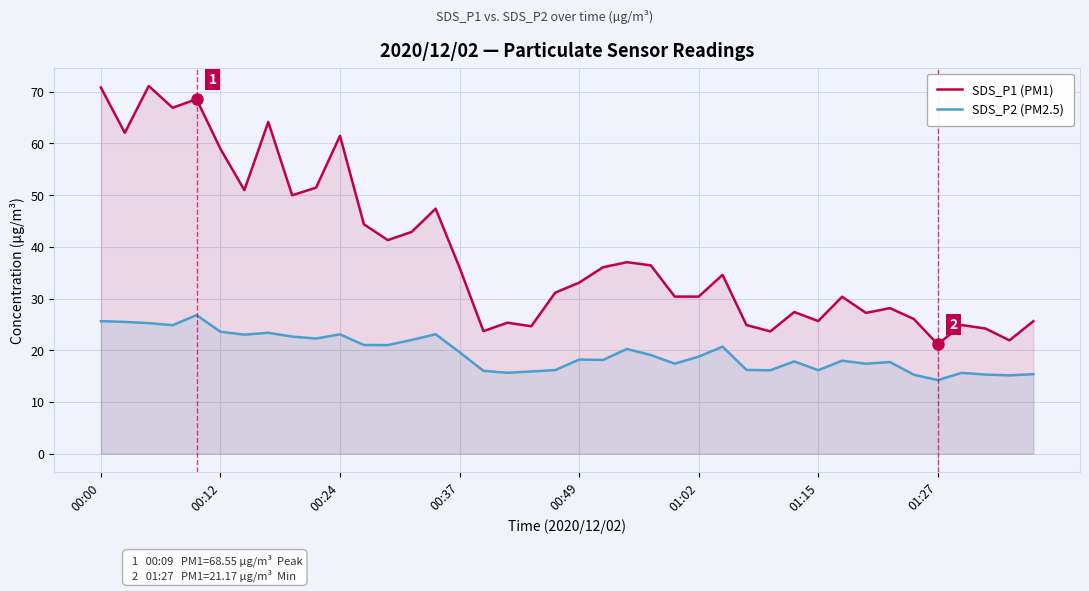

What is the greatest value displayed?

71.1